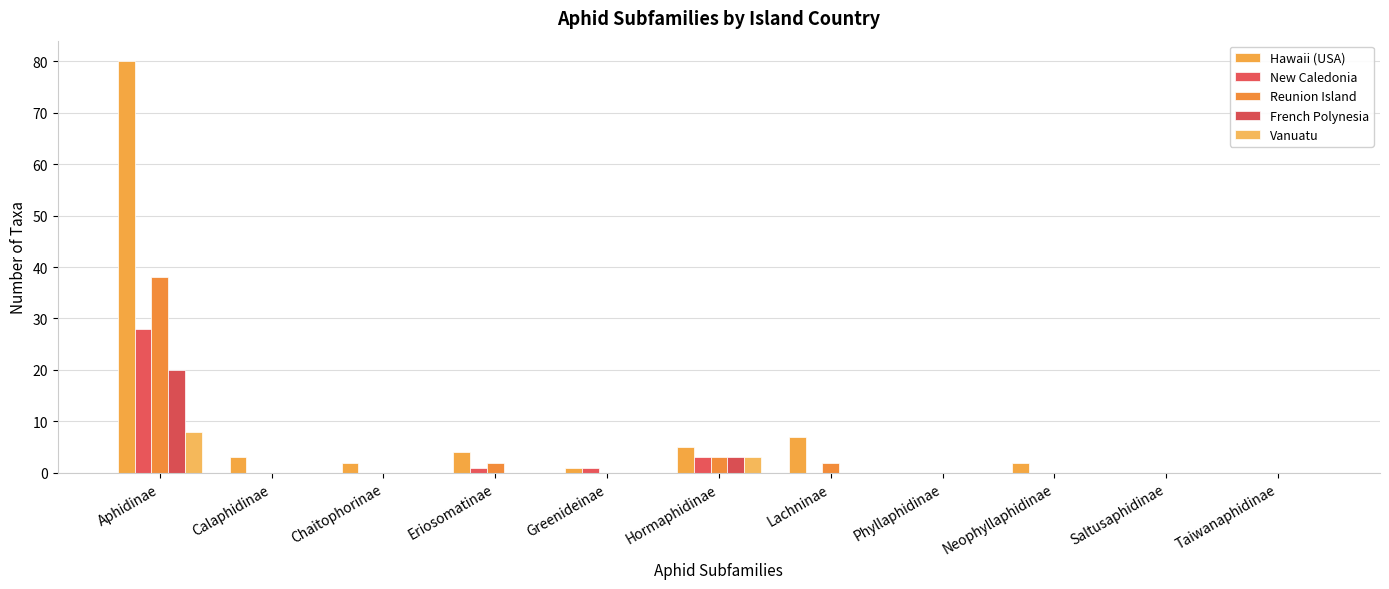

What is the label of the 2nd bar from the right?

Saltusaphidinae